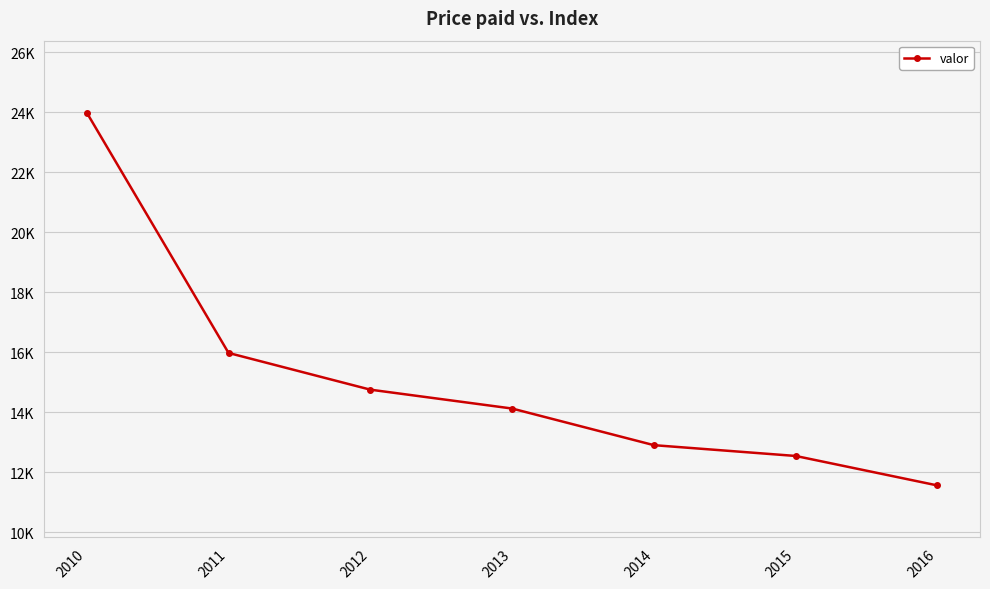

At which label is the value closest to 17771?

2011